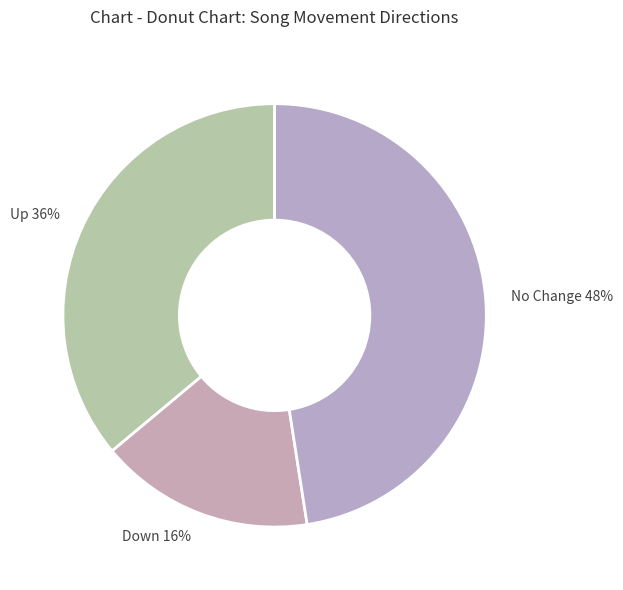

True or false: No Change 48% accounts for 48% of the total.

True